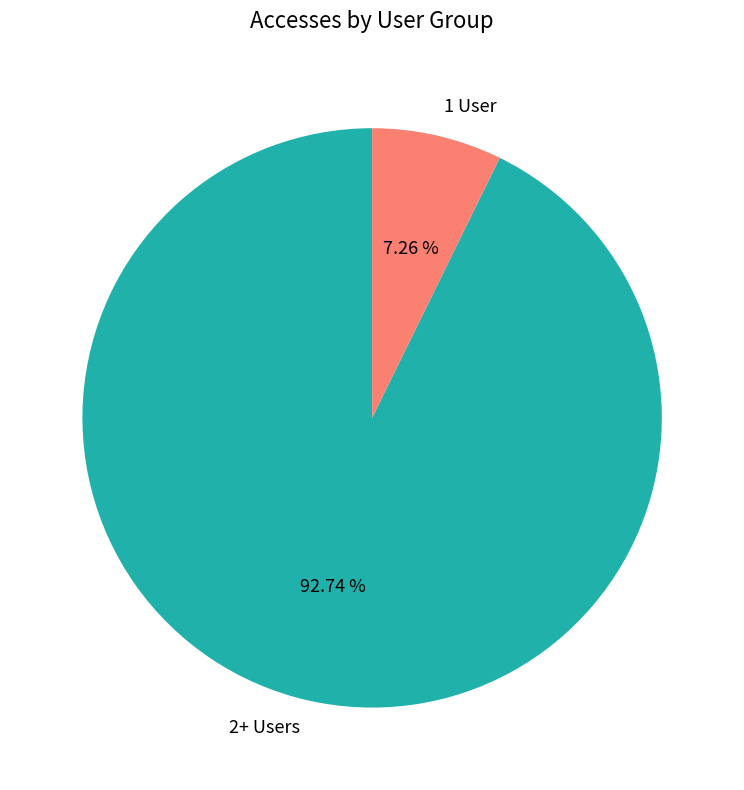

Does any single category account for the majority?

Yes